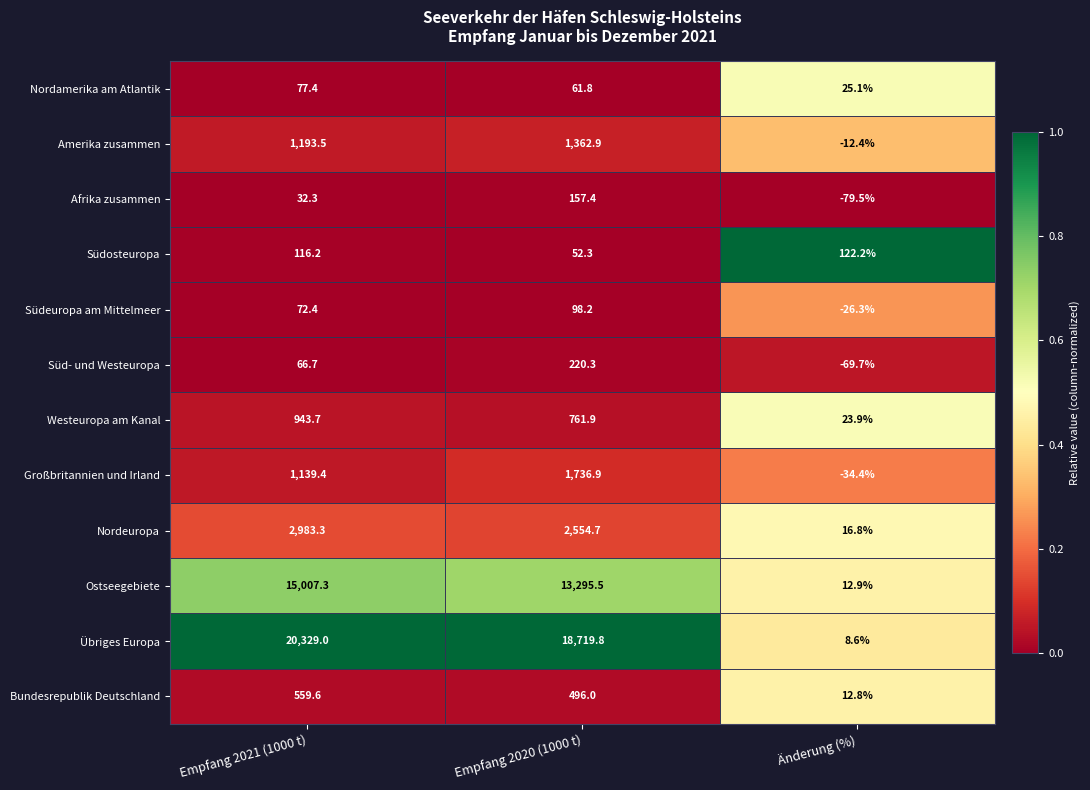

Which category has the lowest value in the Nordeuropa series?

Änderung (%)